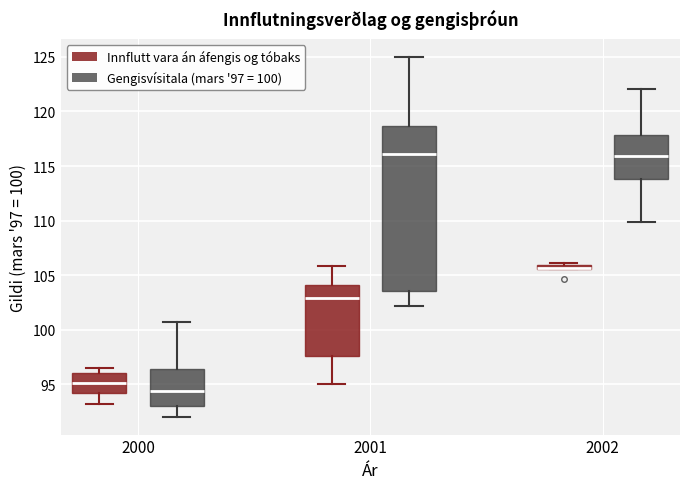

Where is the upper edge of the box for 2002 (Innflutt vara án áfengis og tóbaks) on the y-axis? The values are not printed on the chart, so give them approximately, as read against the axis.

106.0